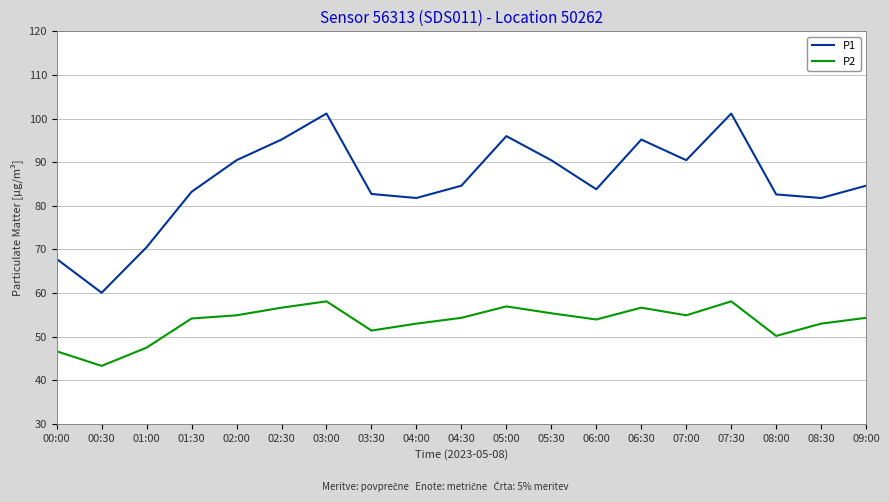

Is this an area chart (filled region under the line)?

No